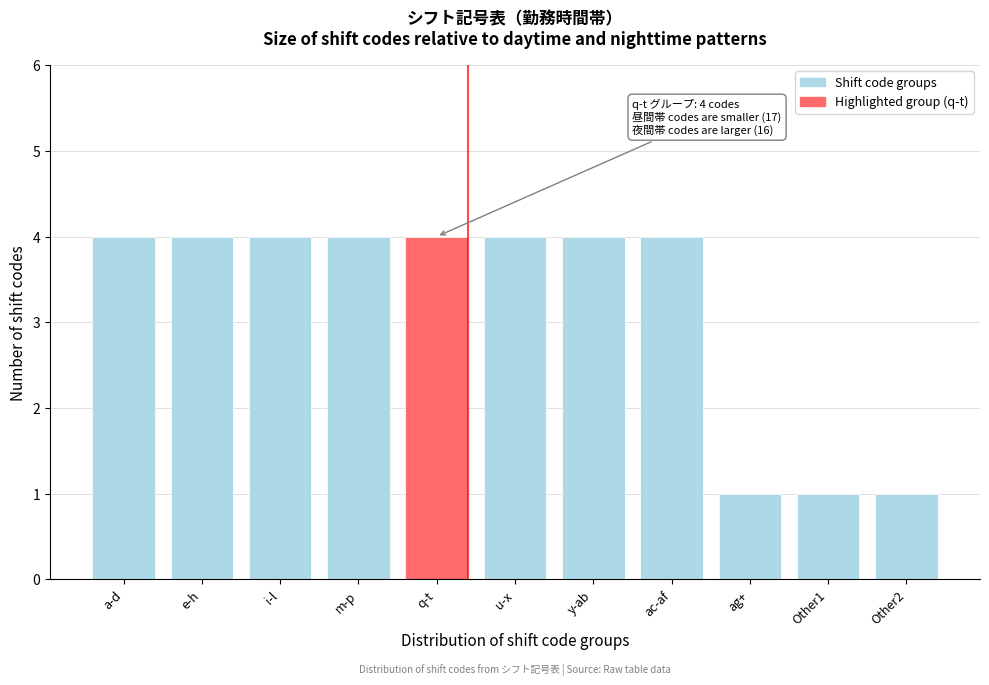

Reading left to right, extract all data points from this chart.

4	4	4	4	4	4	4	4	1	1	1